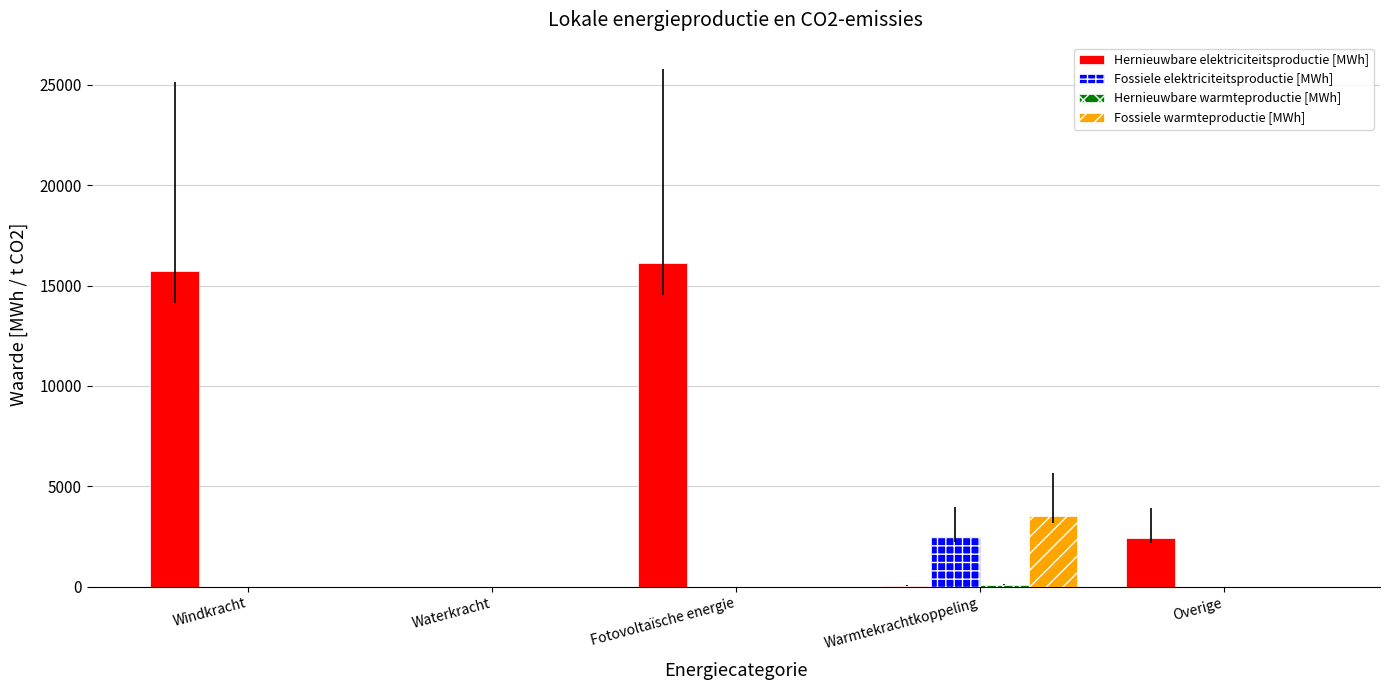

Which series has the widest spread of values?

Hernieuwbare elektriciteitsproductie [MWh]